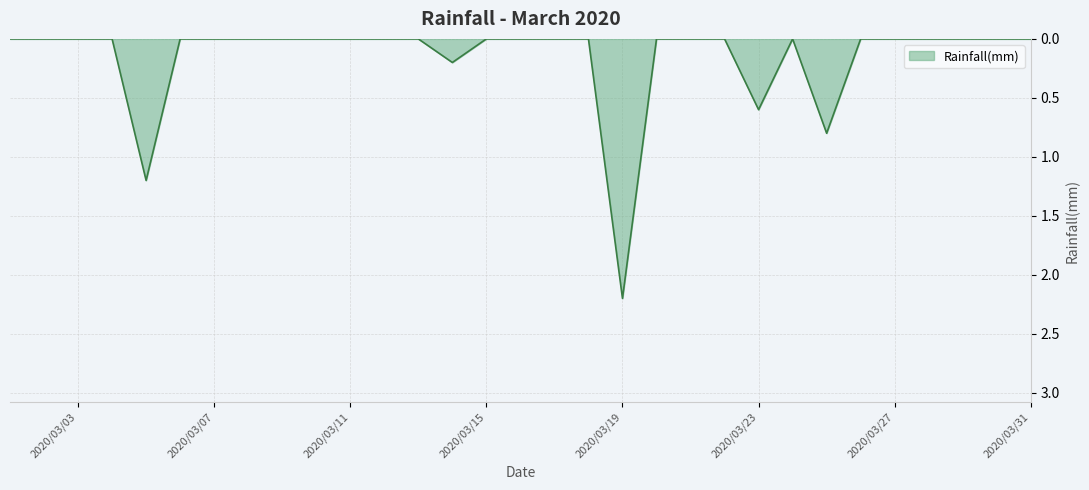

What is the greatest value displayed?

2.2